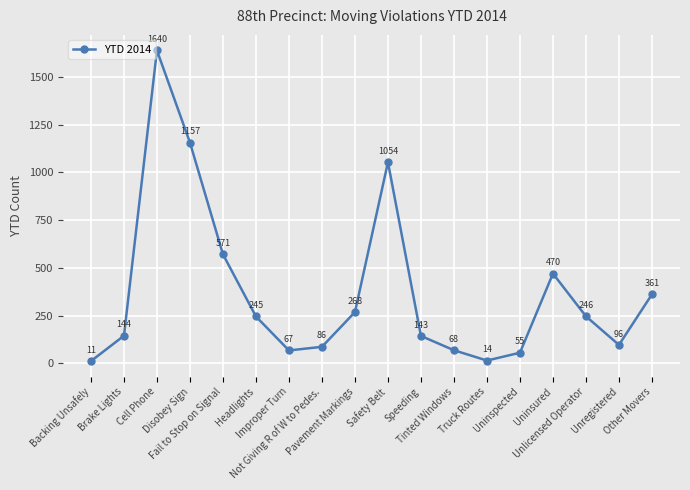

List the labels in order of value, smallest first.

Backing Unsafely, Truck Routes, Uninspected, Improper Turn, Tinted Windows, Not Giving R of W to Pedes., Unregistered, Speeding, Brake Lights, Headlights, Unlicensed Operator, Pavement Markings, Other Movers, Uninsured, Fail to Stop on Signal, Safety Belt, Disobey Sign, Cell Phone